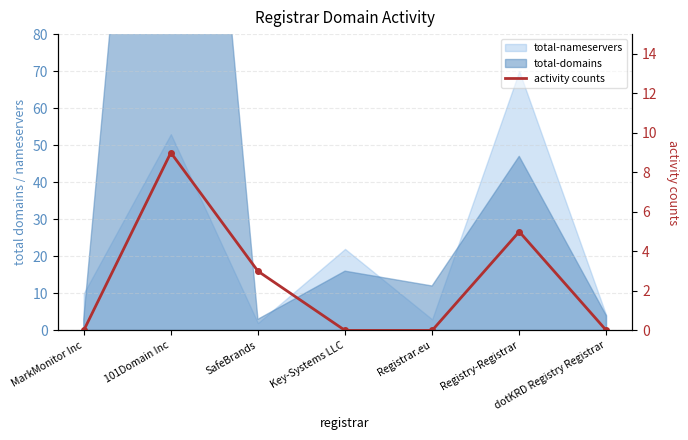

Rank the categories by value from highest to lowest.

101Domain Inc, Registry-Registrar, SafeBrands, MarkMonitor Inc, Key-Systems LLC, Registrar.eu, dotKRD Registry Registrar